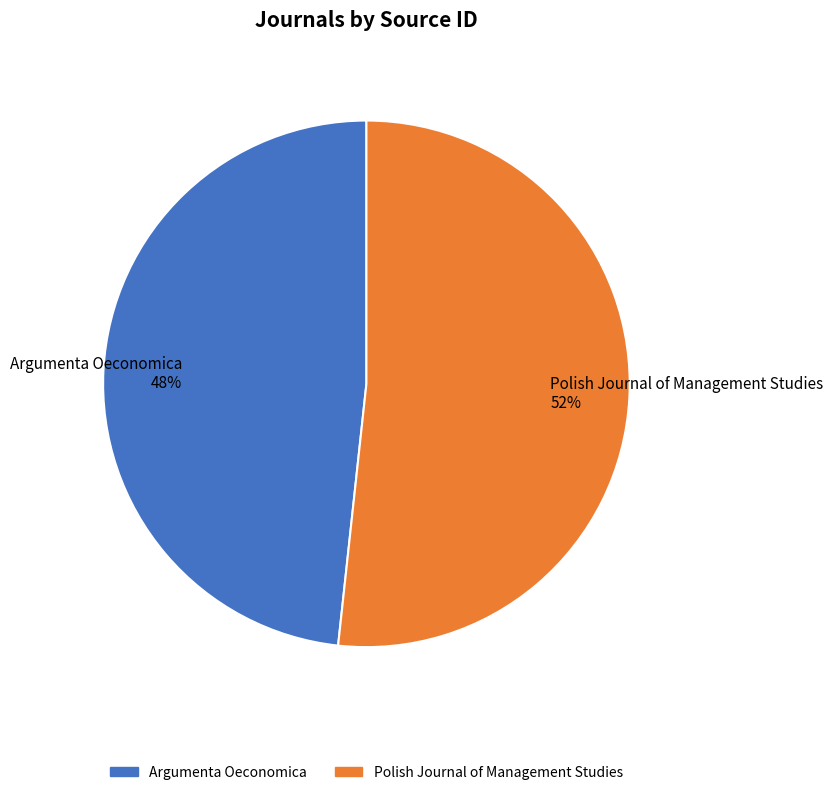

Approximately how many times larger is the value at Polish Journal of Management Studies compared to Argumenta Oeconomica?

1.1